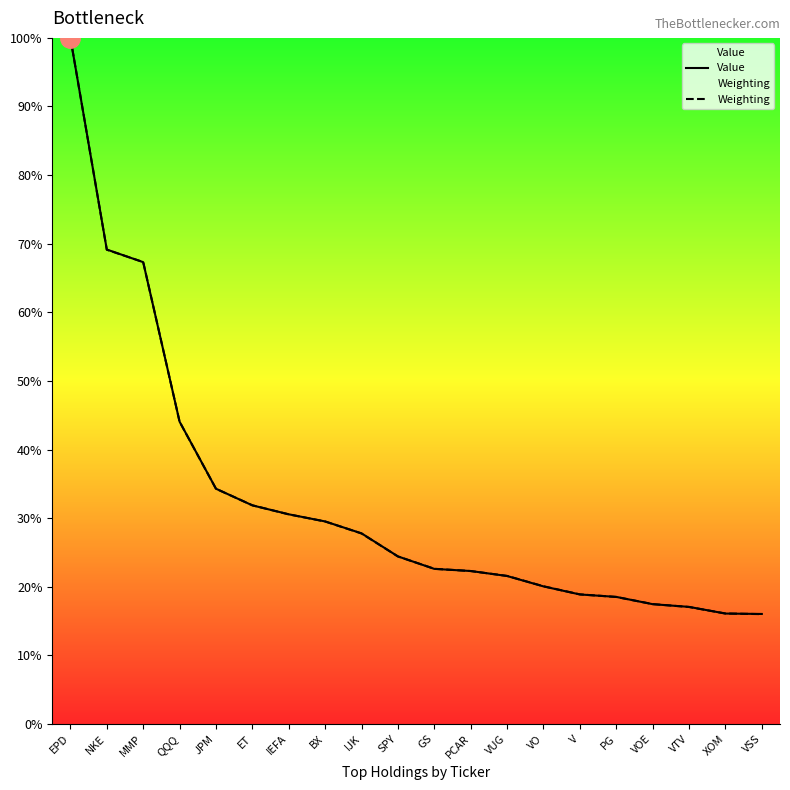

How many intersections are there between Weighting and Value?

12